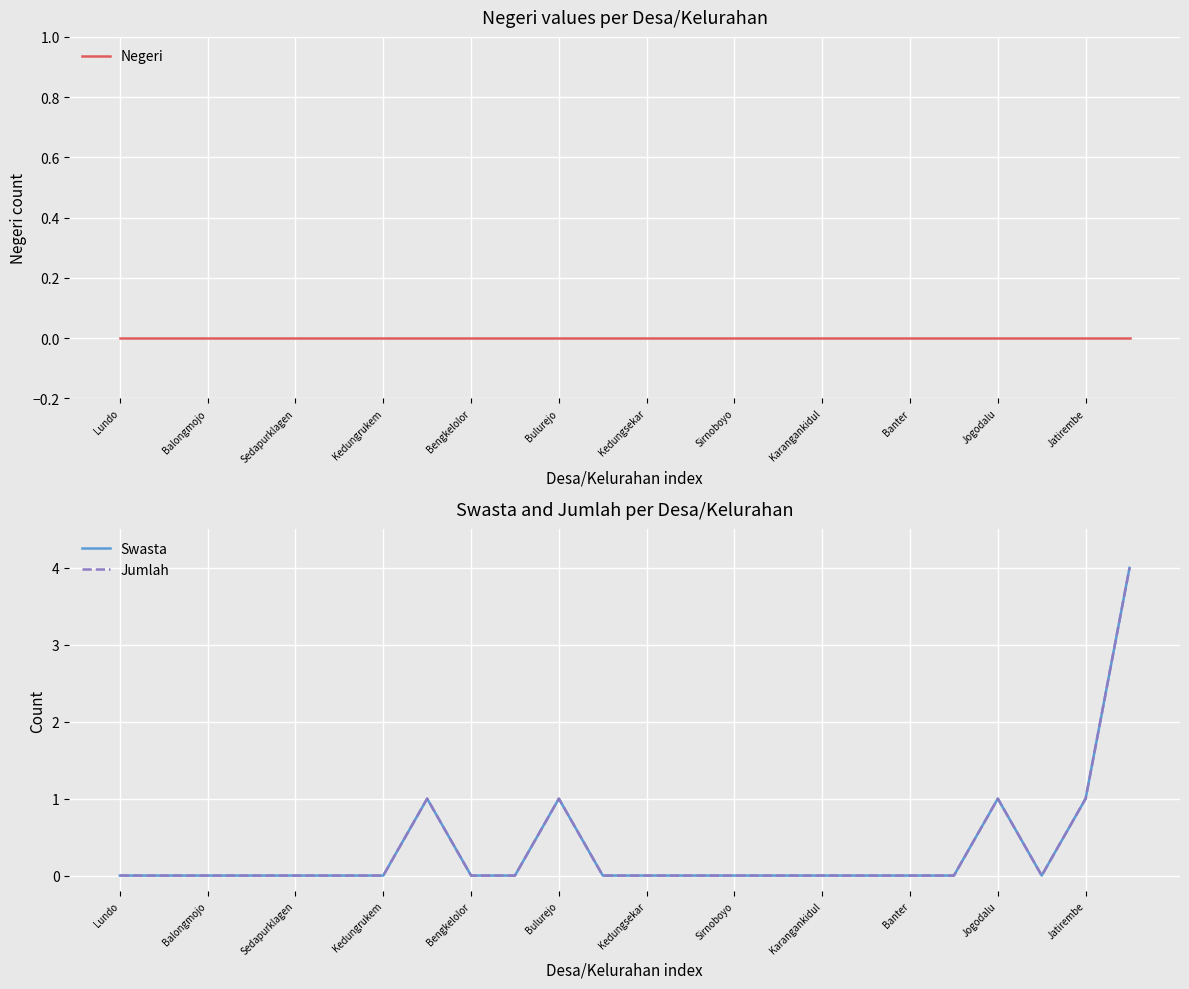

Reading right to left, what are all the values shown in this chart?

Negeri: 0	0	0	0	0	0	0	0	0	0	0	0	0	0	0	0	0	0	0	0	0	0	0	0
Swasta: 4	1	0	1	0	0	0	0	0	0	0	0	0	1	0	0	1	0	0	0	0	0	0	0
Jumlah: 4	1	0	1	0	0	0	0	0	0	0	0	0	1	0	0	1	0	0	0	0	0	0	0